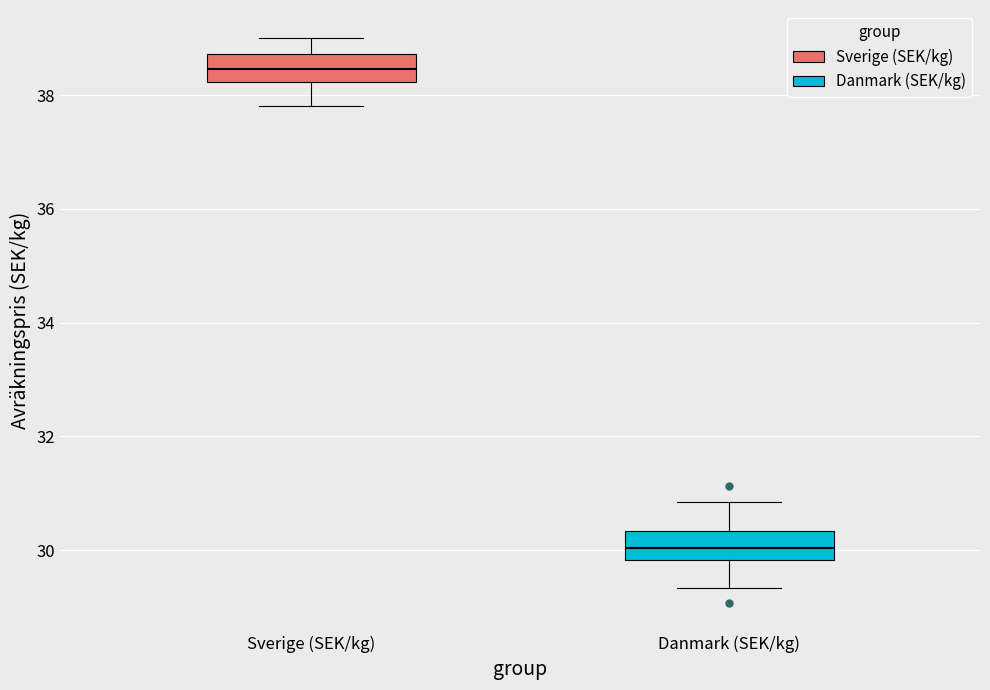

Where does the upper whisker of the box for Sverige (SEK/kg) end on the y-axis? The values are not printed on the chart, so give them approximately, as read against the axis.

39.0